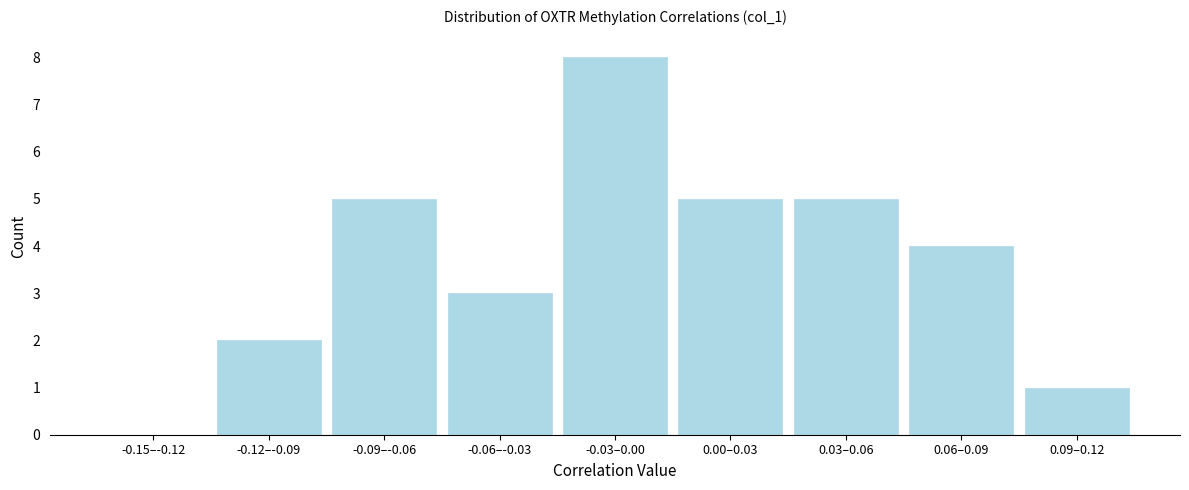

Reading left to right, list all the values displayed in this chart.

-0.15–-0.12=0	-0.12–-0.09=2	-0.09–-0.06=5	-0.06–-0.03=3	-0.03–0.00=8	0.00–0.03=5	0.03–0.06=5	0.06–0.09=4	0.09–0.12=1